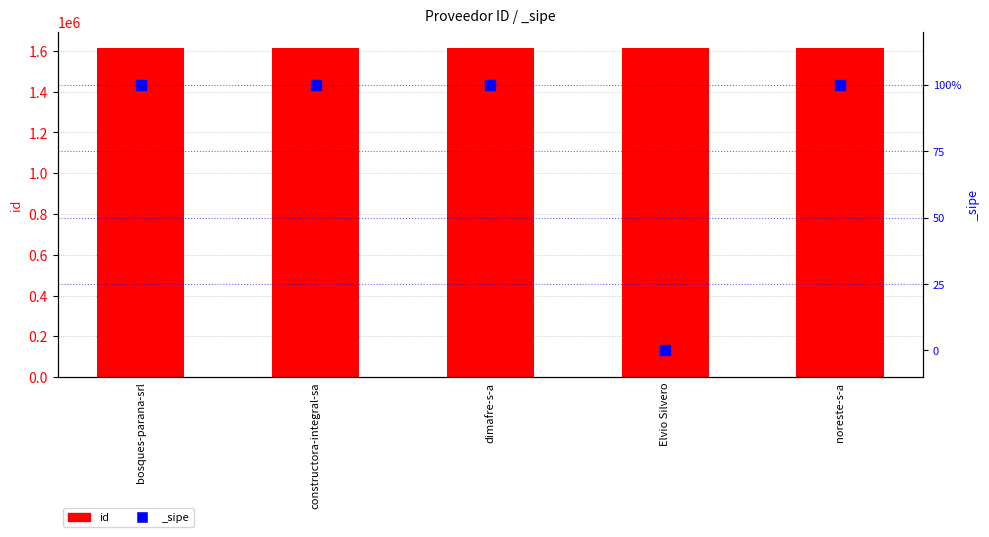

What is the change in value from constructora-integral-sa to noreste-s-a?

+2